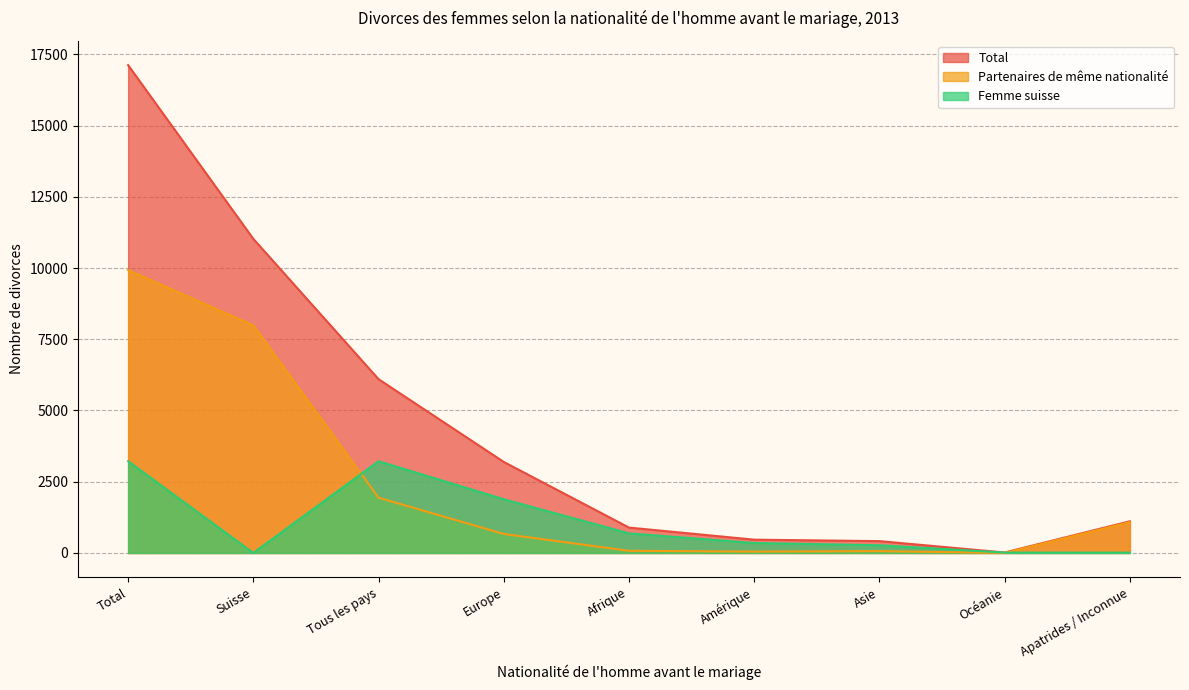

What is the difference between the maximum and minimum values in the Total series?

17102